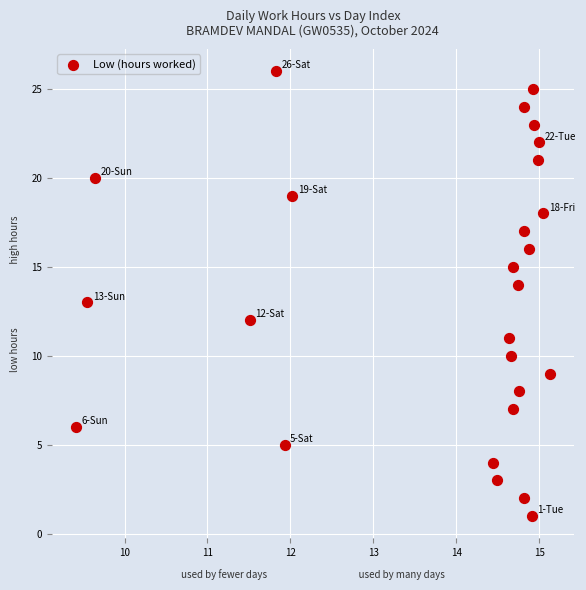

What is the range of Y values (max minus min)?

25